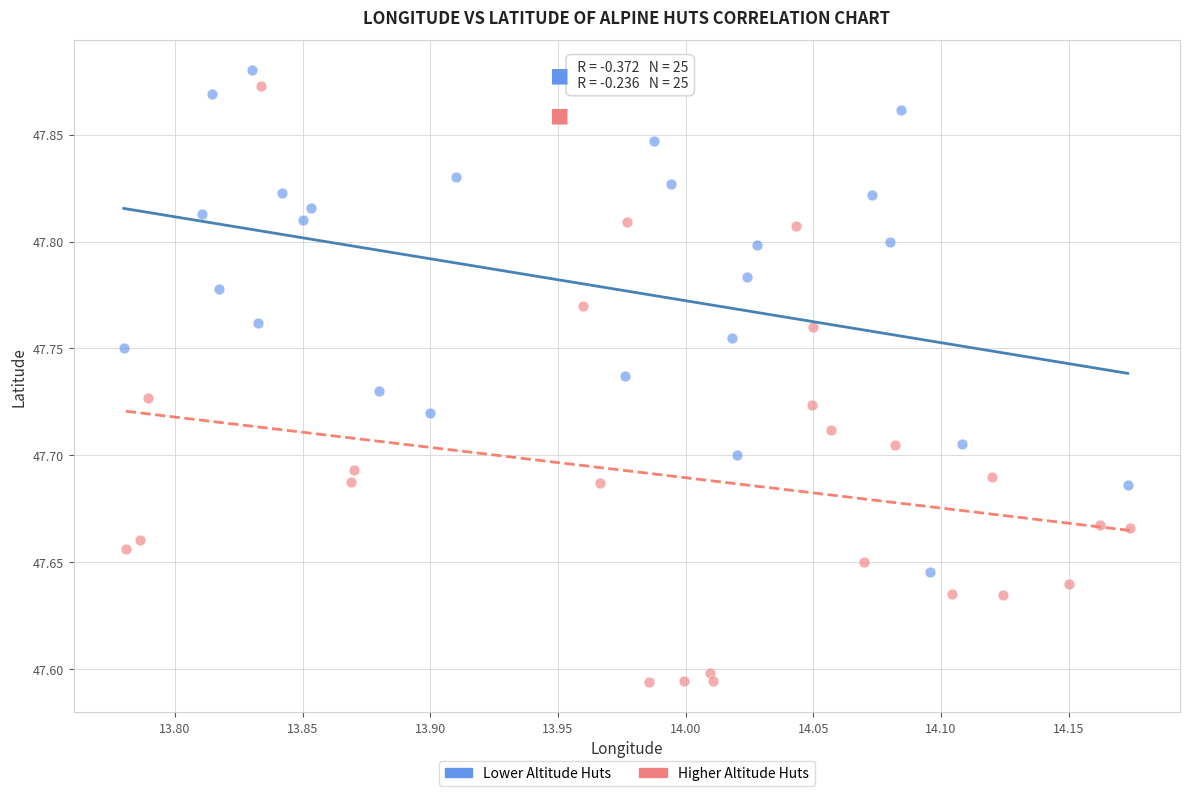

Which series reaches the minimum Y coordinate?

Higher Altitude Huts